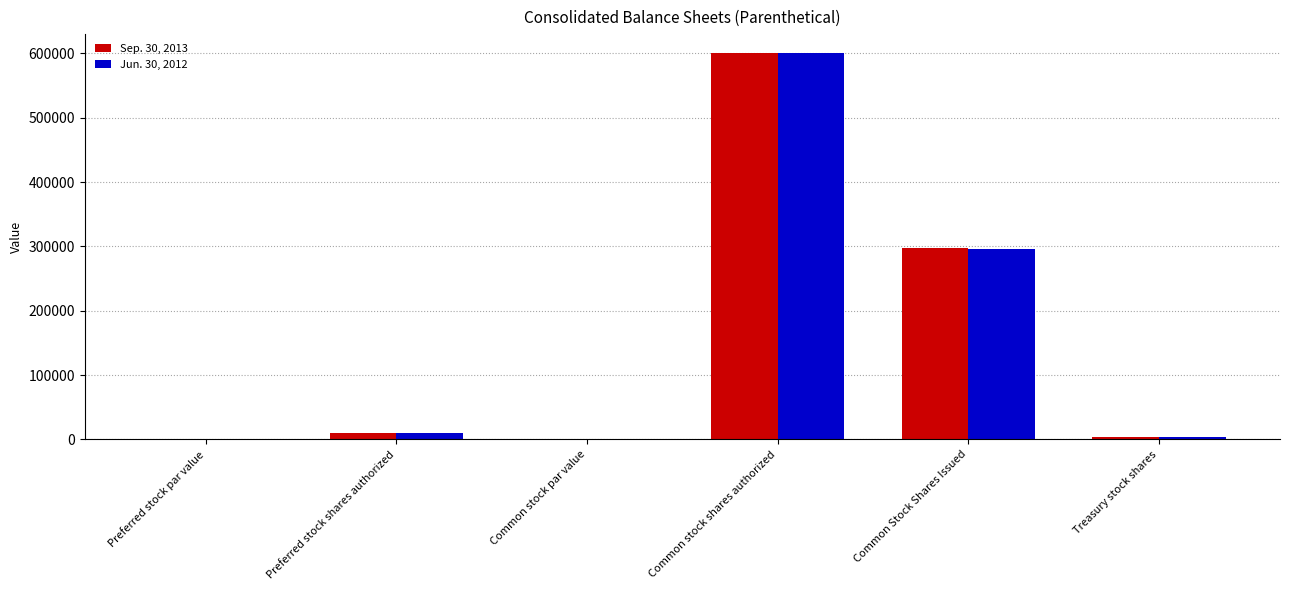

Is it true that Sep. 30, 2013 equals 1.0 at Preferred stock par value?

True